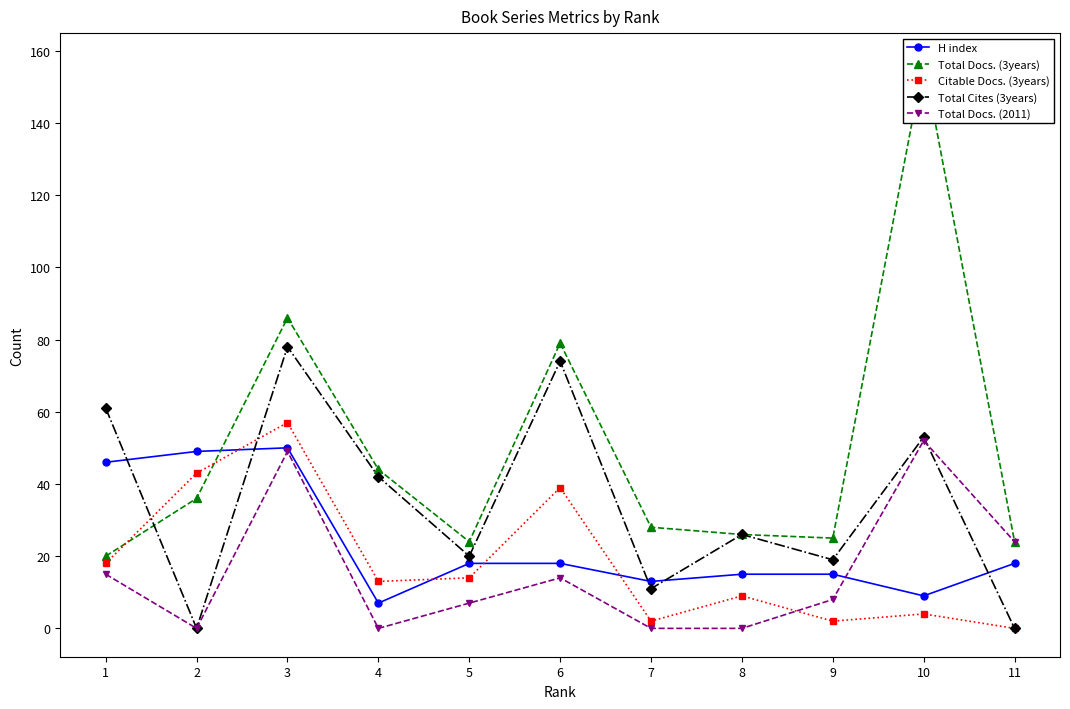

Does the chart have visible grid lines?

No